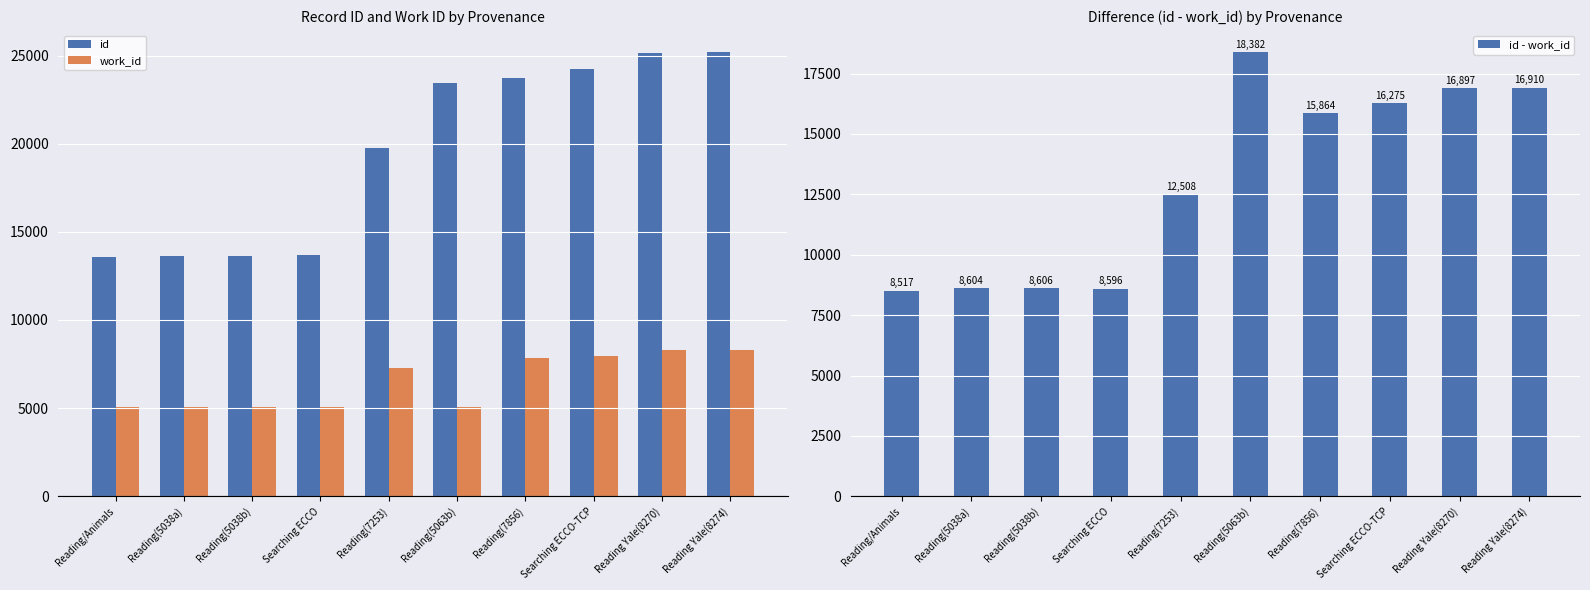

Is it true that work_id equals 8270 at Reading Yale(8270)?

True